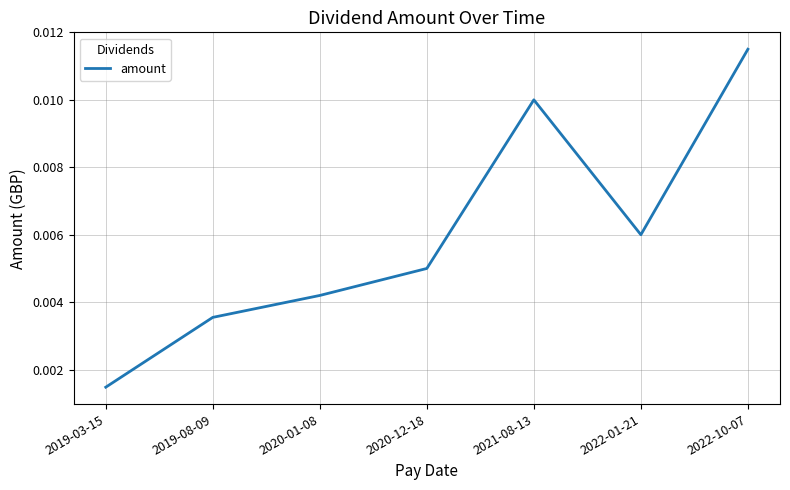

Count the values in the range 0 to 1.

7